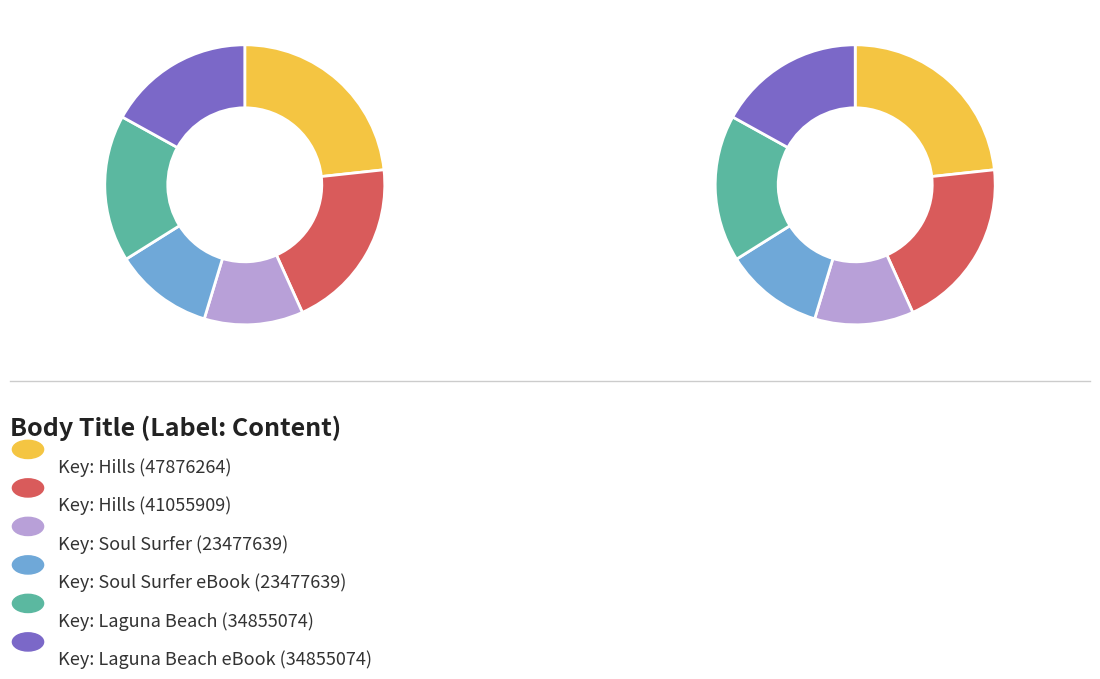

To the nearest percent, what is the combined percentage of Hills (41055909) and Soul Surfer eBook (23477639)?

31%